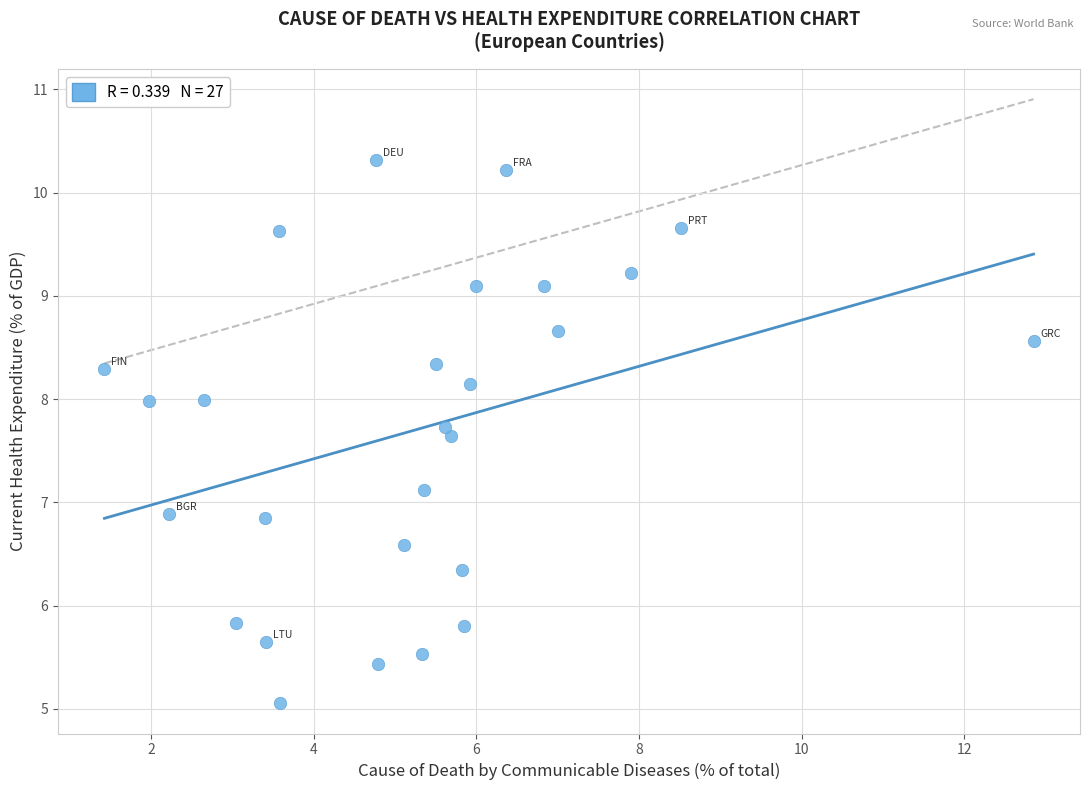

What is the range of X values (max minus min)?

11.4